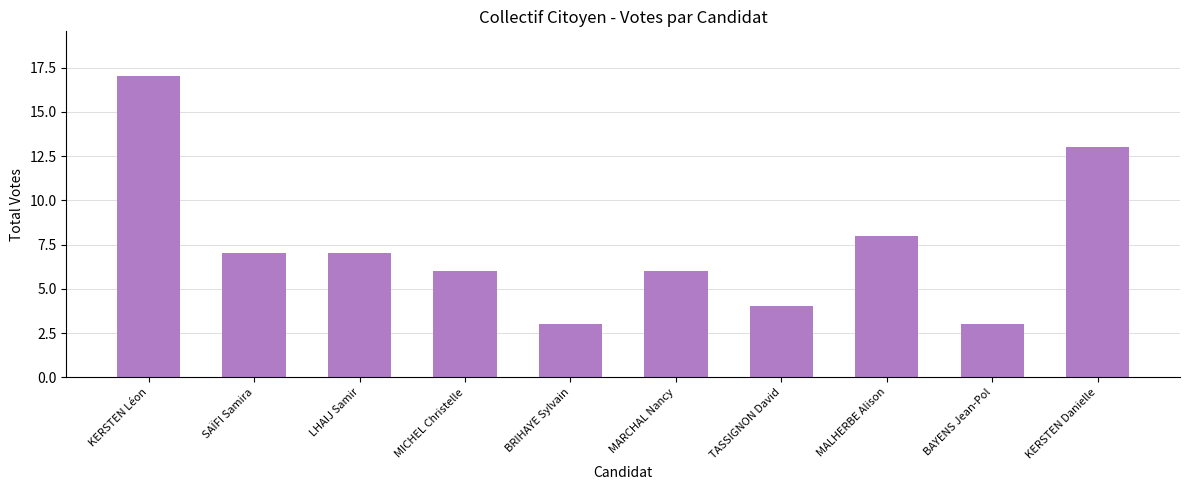

Is it true that the value at KERSTEN Danielle is 13?

True